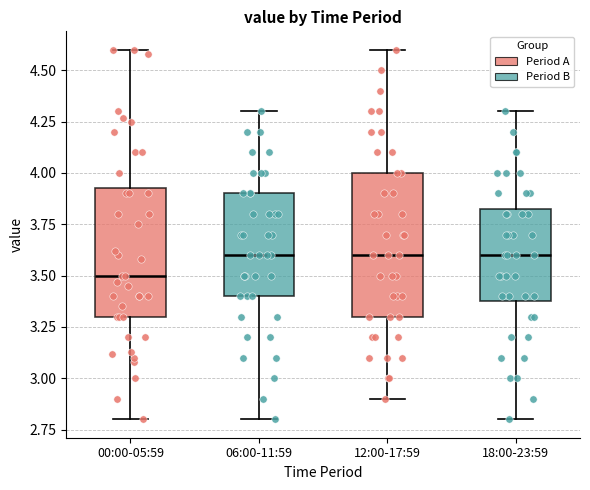

Where does the median line of the box for 12:00-17:59 sit on the y-axis? The values are not printed on the chart, so give them approximately, as read against the axis.

3.60